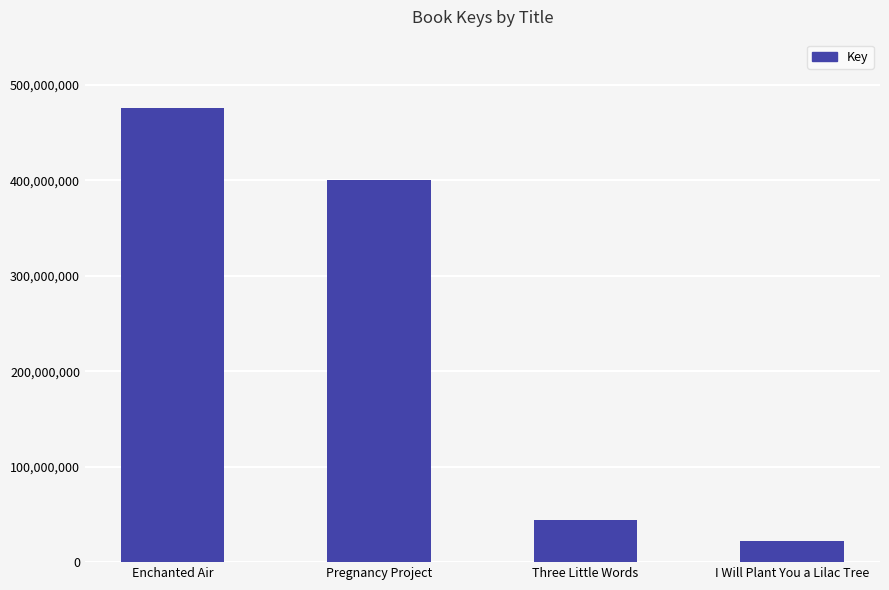

Between Enchanted Air and Three Little Words, which is larger?

Enchanted Air